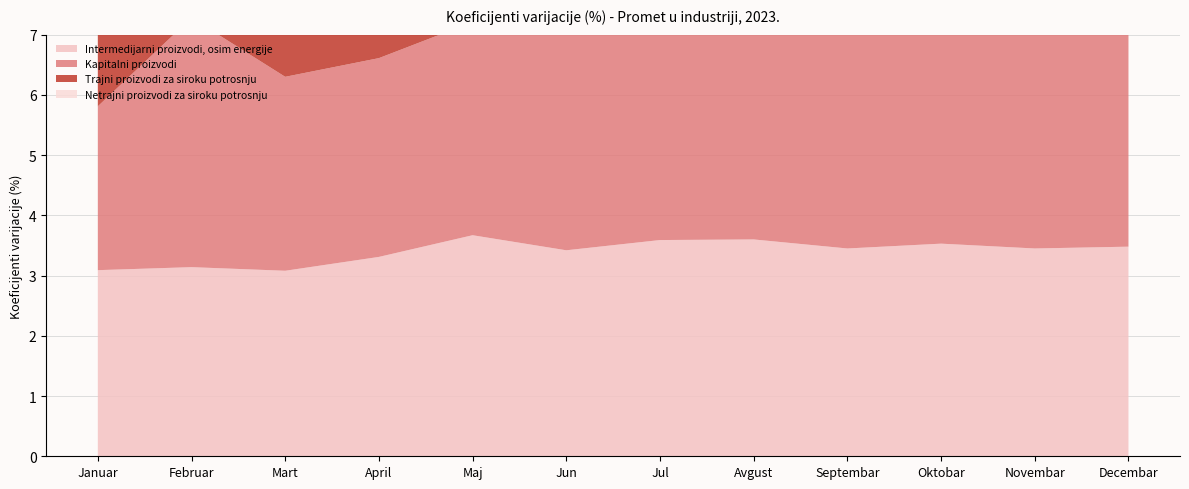

Reading left to right, transcribe all the data shown in this chart.

Intermedijarni proizvodi, osim energije: Januar=3.1	Februar=3.1	Mart=3.1	April=3.3	Maj=3.7	Jun=3.4	Jul=3.6	Avgust=3.6	Septembar=3.5	Oktobar=3.5	Novembar=3.5	Decembar=3.5
Kapitalni proizvodi: Januar=2.7	Februar=4.1	Mart=3.2	April=3.3	Maj=3.5	Jun=4.0	Jul=4.4	Avgust=3.9	Septembar=4.3	Oktobar=5.2	Novembar=5.8	Decembar=5.5
Trajni proizvodi za siroku potrosnju: Januar=4.0	Februar=3.0	Mart=3.0	April=3.0	Maj=3.7	Jun=3.8	Jul=3.3	Avgust=4.1	Septembar=4.0	Oktobar=2.5	Novembar=3.4	Decembar=4.8
Netrajni proizvodi za siroku potrosnju: Januar=2.4	Februar=2.8	Mart=2.9	April=3.3	Maj=3.4	Jun=2.2	Jul=2.5	Avgust=2.8	Septembar=2.5	Oktobar=3.3	Novembar=3.0	Decembar=4.7